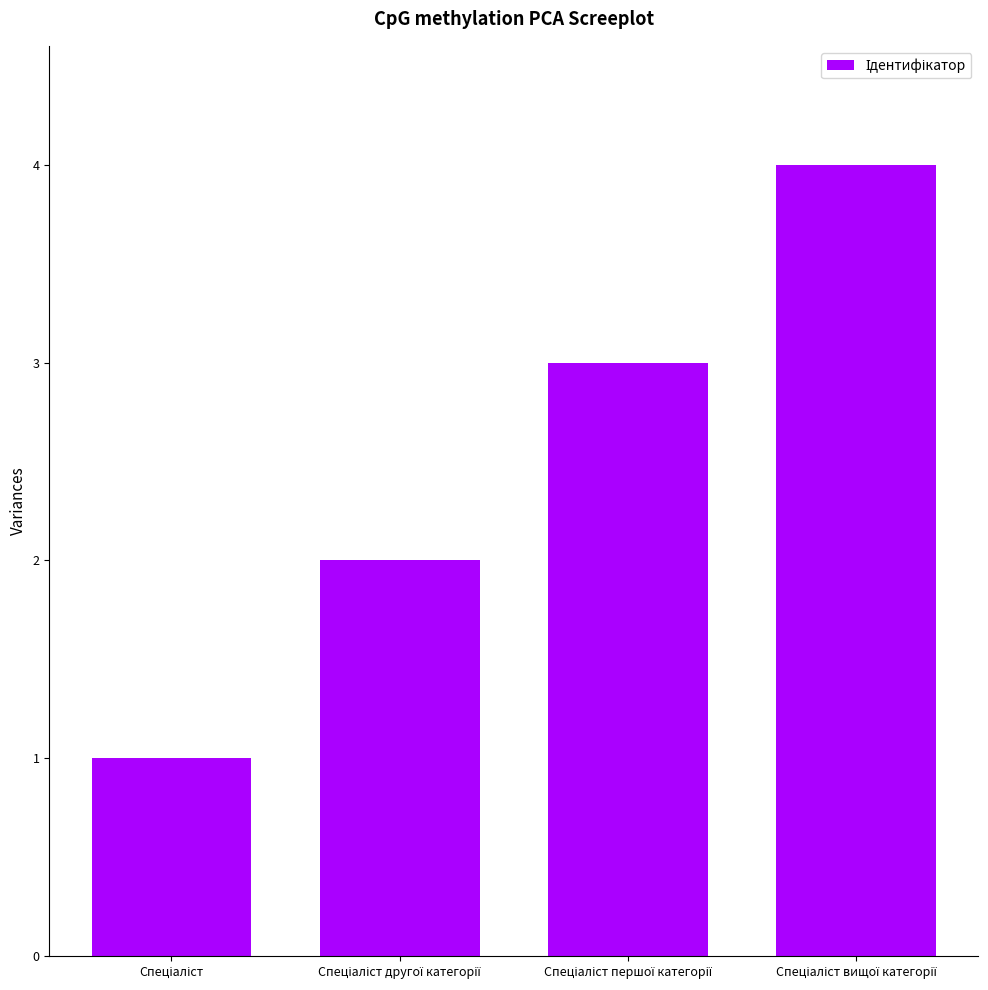

Count the values in the range 2 to 4.

3